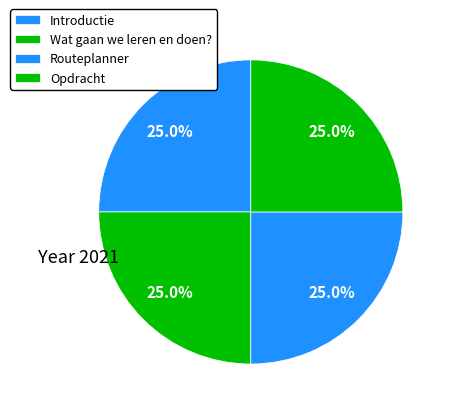

Do Introductie and Opdracht together represent more than half of the pie?

No